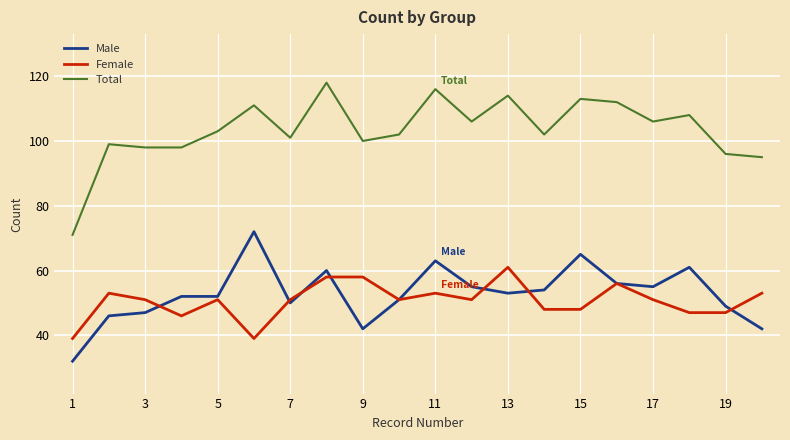

Which series has the largest total across all categories?

Total